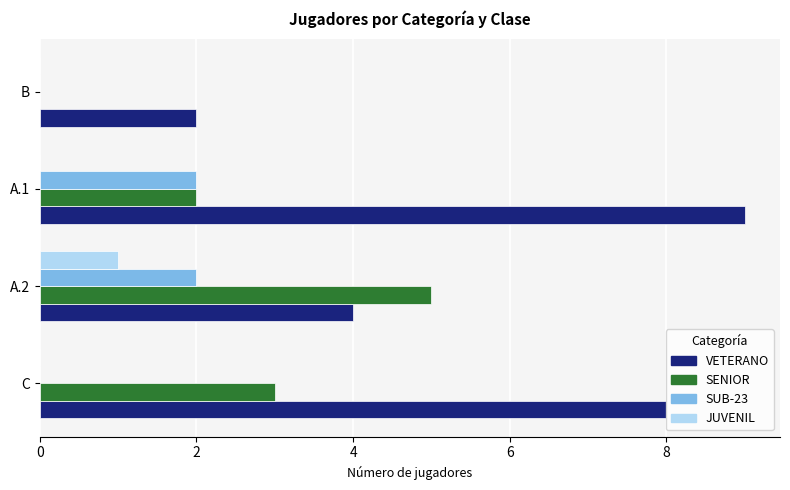

Which series changed the most between C and A.1?

SUB-23